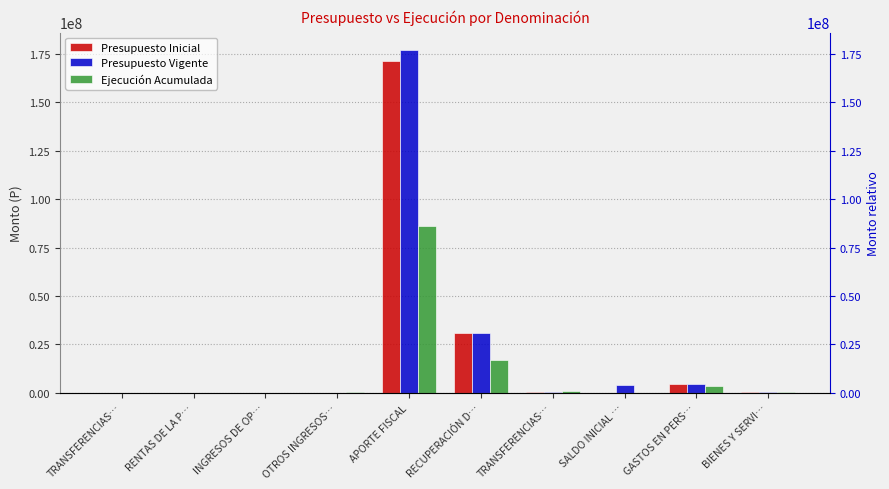

At OTROS INGRESOS…, list the series in order from largest to smallest.

Ejecución Acumulada, Presupuesto Vigente, Presupuesto Inicial